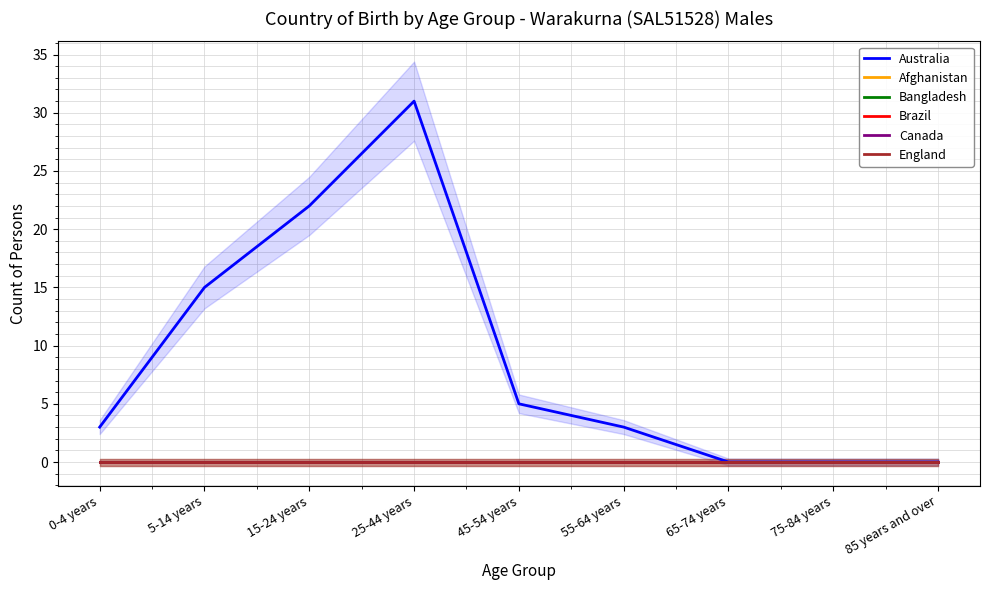

True or false: Brazil and England intersect in this chart.

False